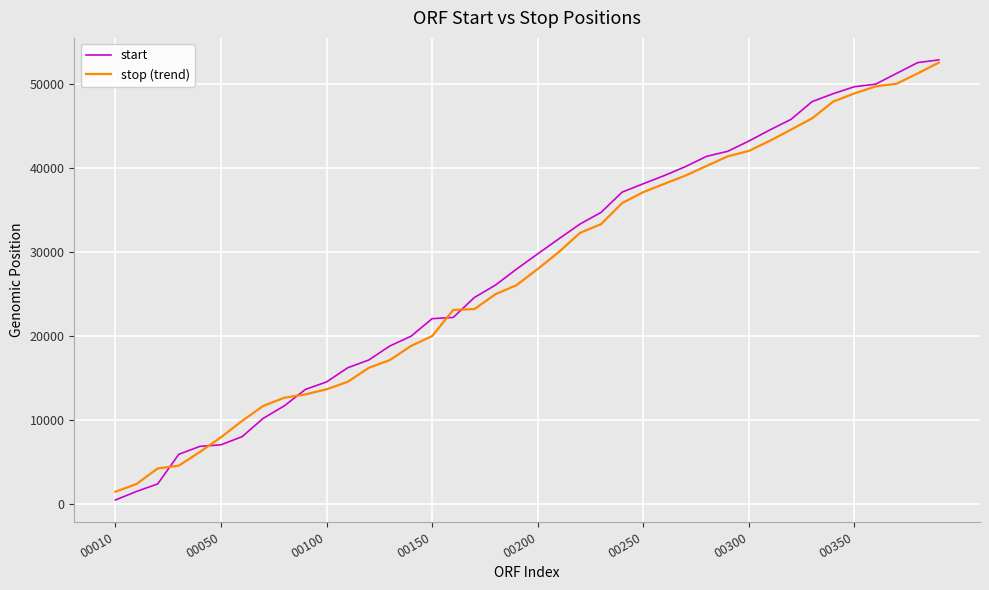

What is the maximum value shown in the chart?

52932